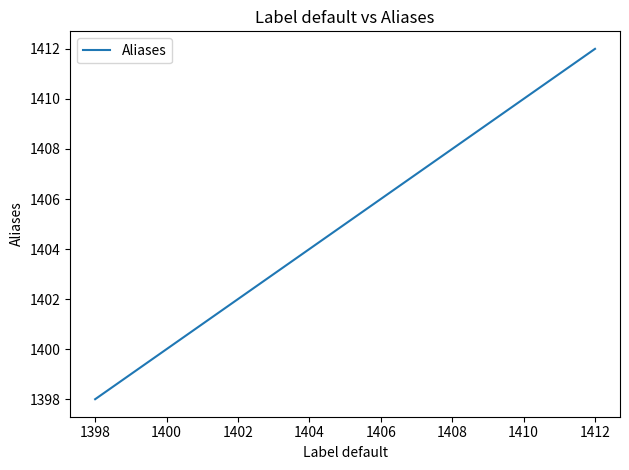

True or false: there are more than 0 points higher than both neighbors.

False